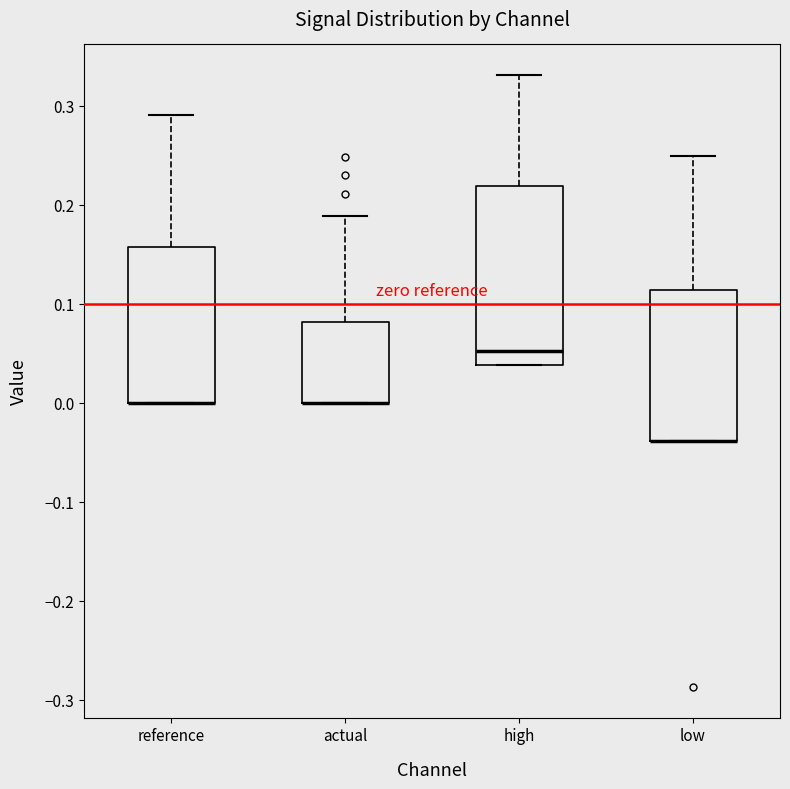

Where does the upper whisker of the box for high end on the y-axis? The values are not printed on the chart, so give them approximately, as read against the axis.

0.33